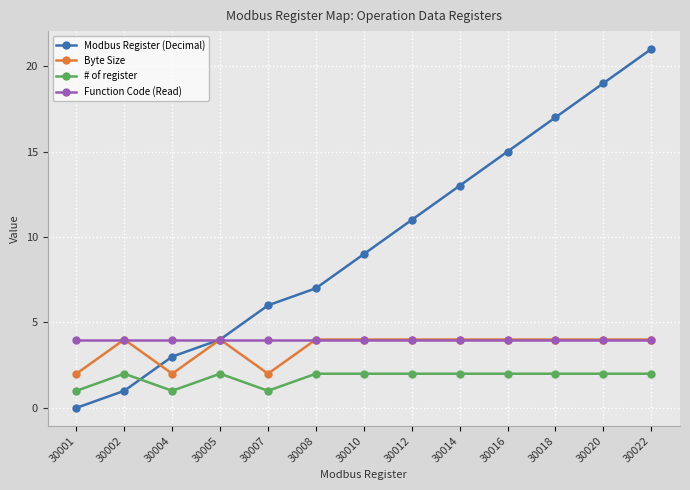

True or false: Modbus Register (Decimal) and # of register cross at least once.

True